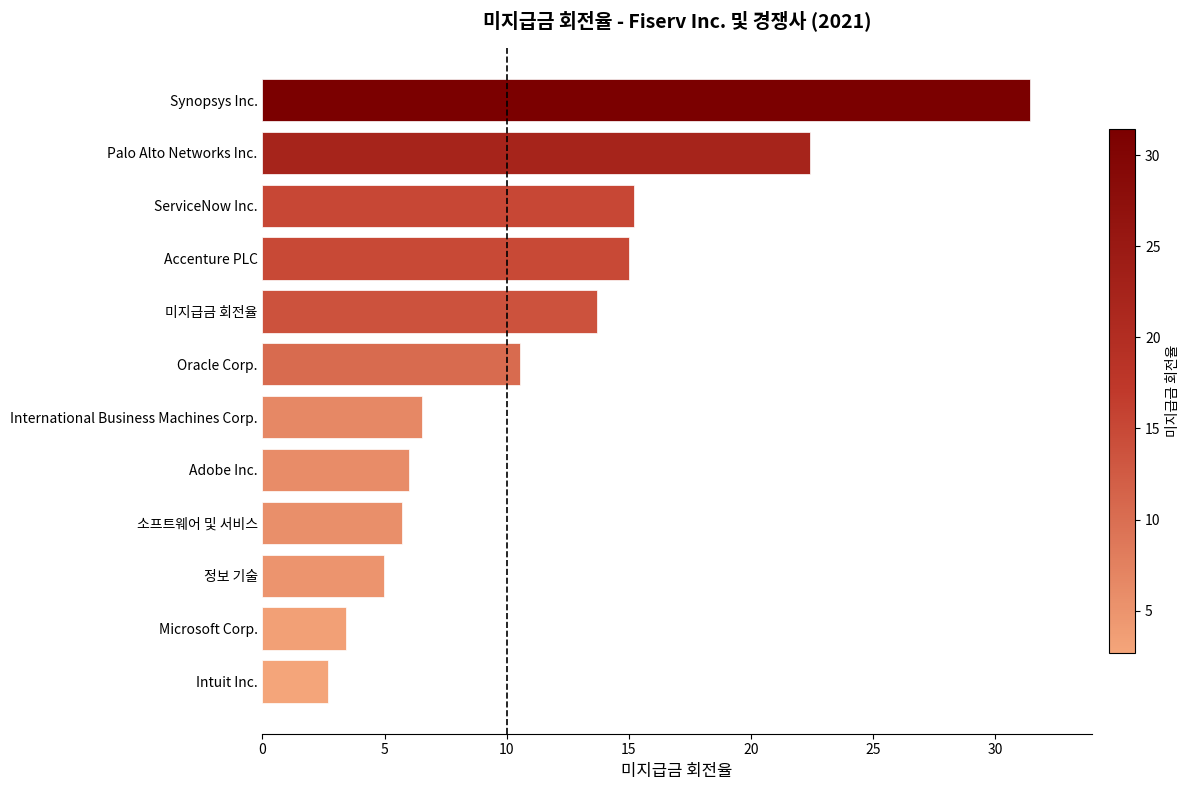

How many series are shown in this chart?

1